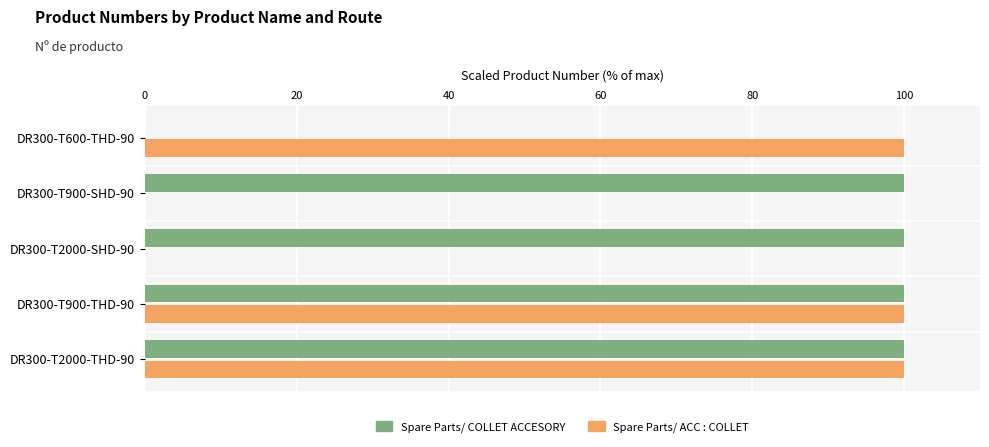

How many values in Spare Parts/ COLLET ACCESORY are above zero?

4